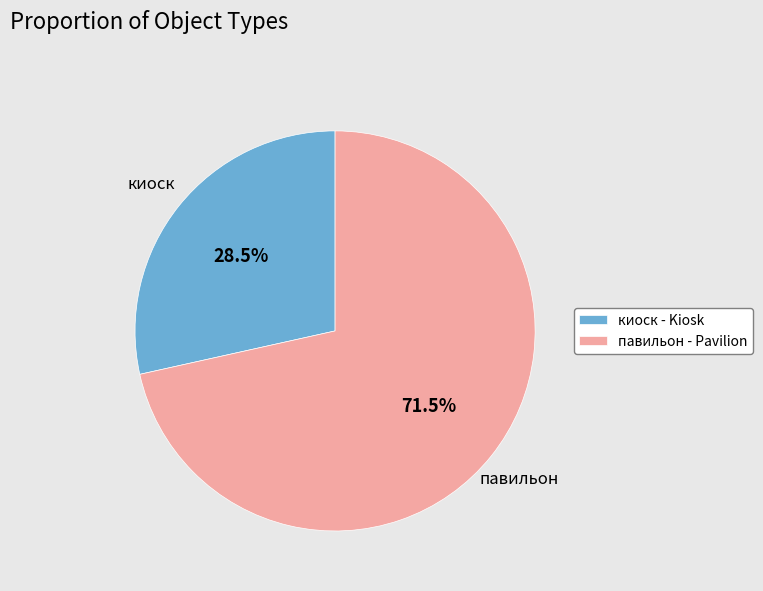

The киоск slice represents 16% of the pie. True or false?

False